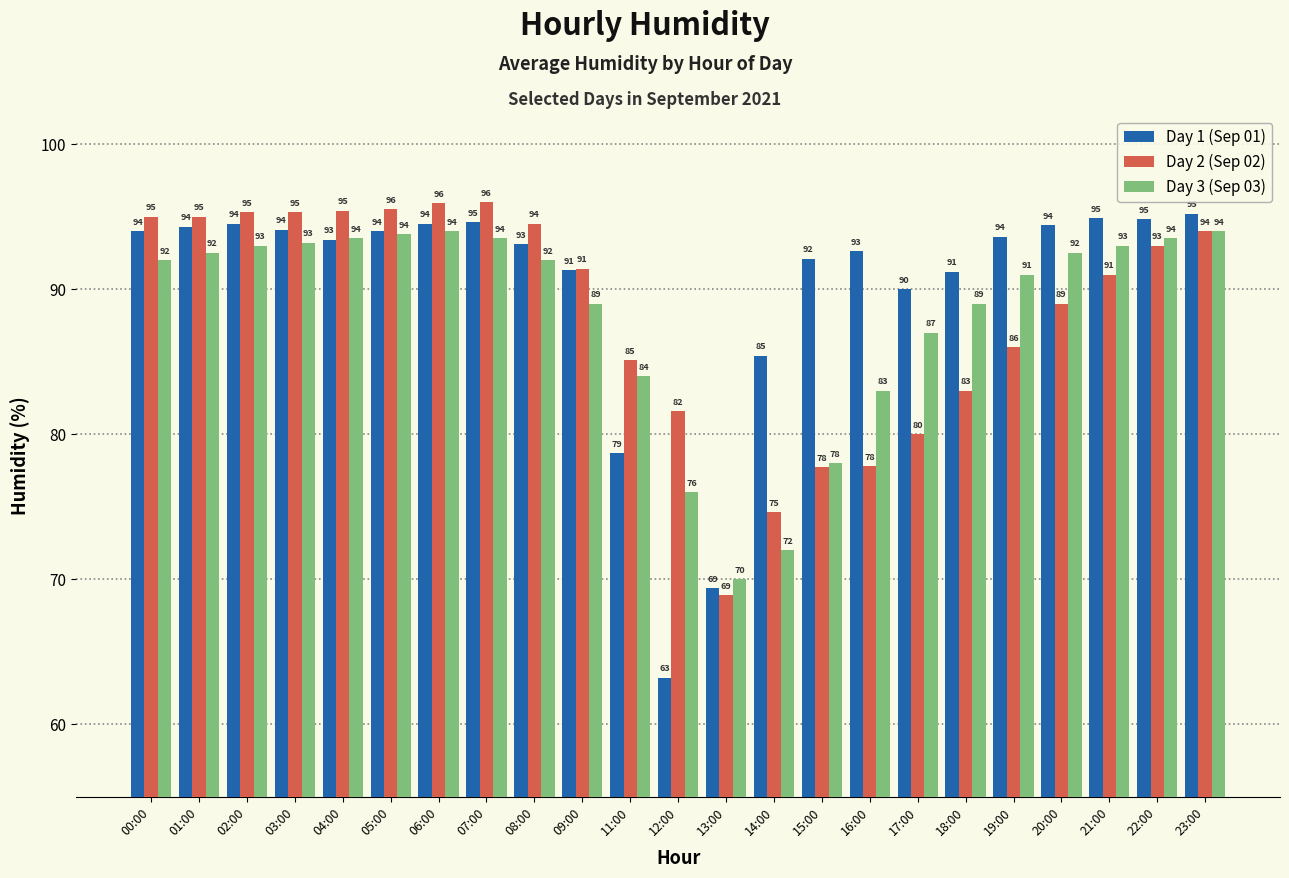

What are all the series names shown in the legend?

Day 1 (Sep 01), Day 2 (Sep 02), Day 3 (Sep 03)